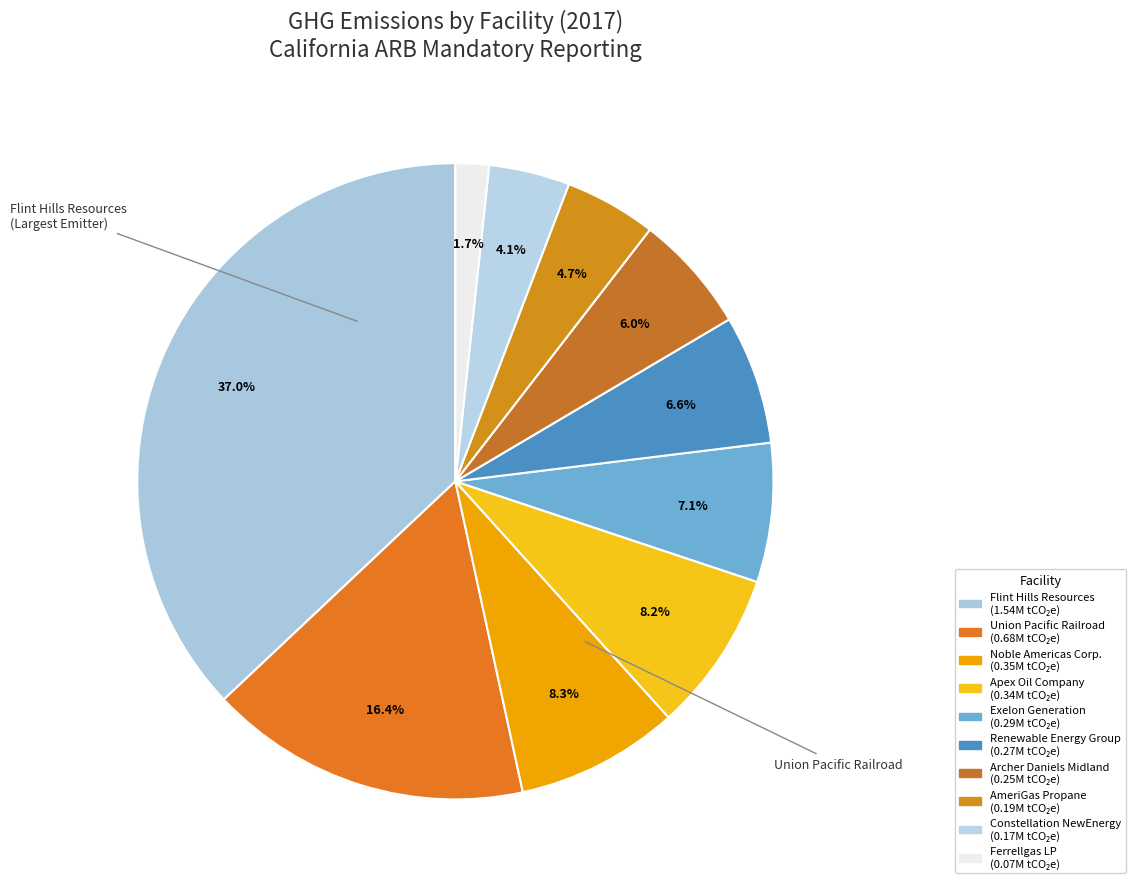

How many segments does this pie chart have?

10